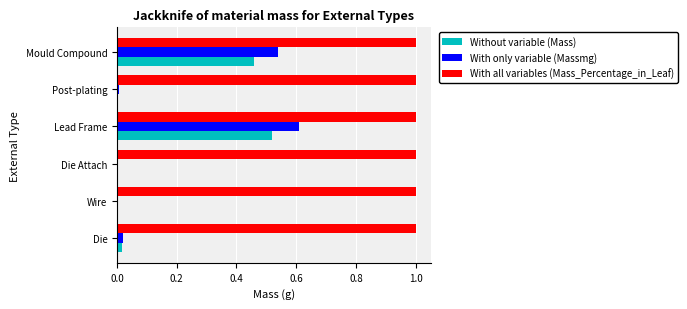

Is it true that Without variable (Mass) equals 0.0 at Die Attach?

True